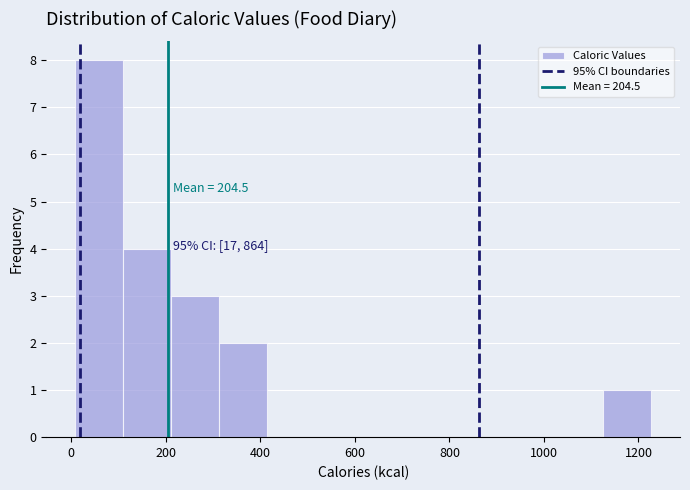

Which range on the x-axis has the tallest bar?

0 to 100